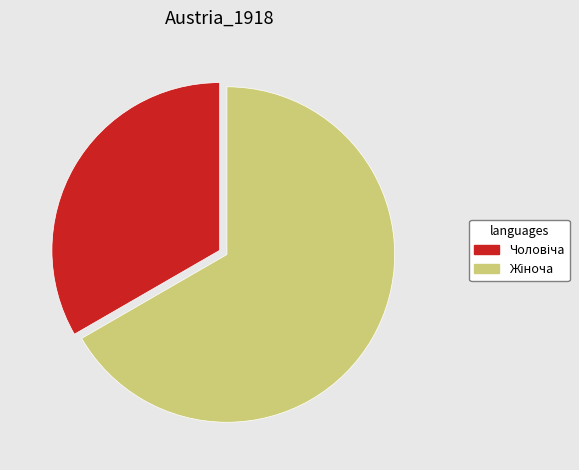

Is there a majority slice in this chart?

Yes